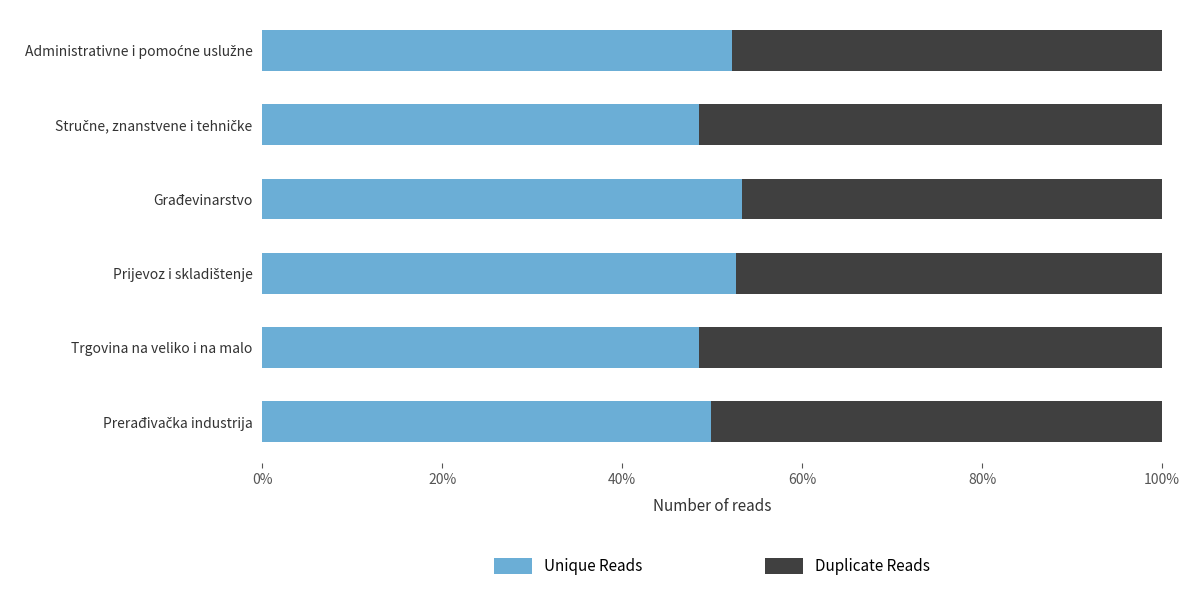

What are all the series names shown in the legend?

Unique Reads, Duplicate Reads